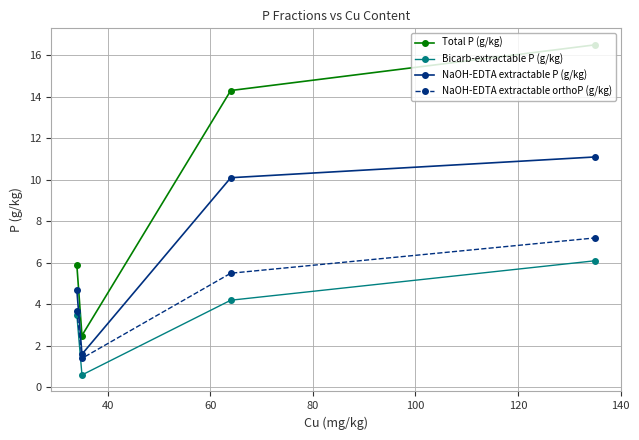

Which series has the largest range (max minus min)?

Total P (g/kg)